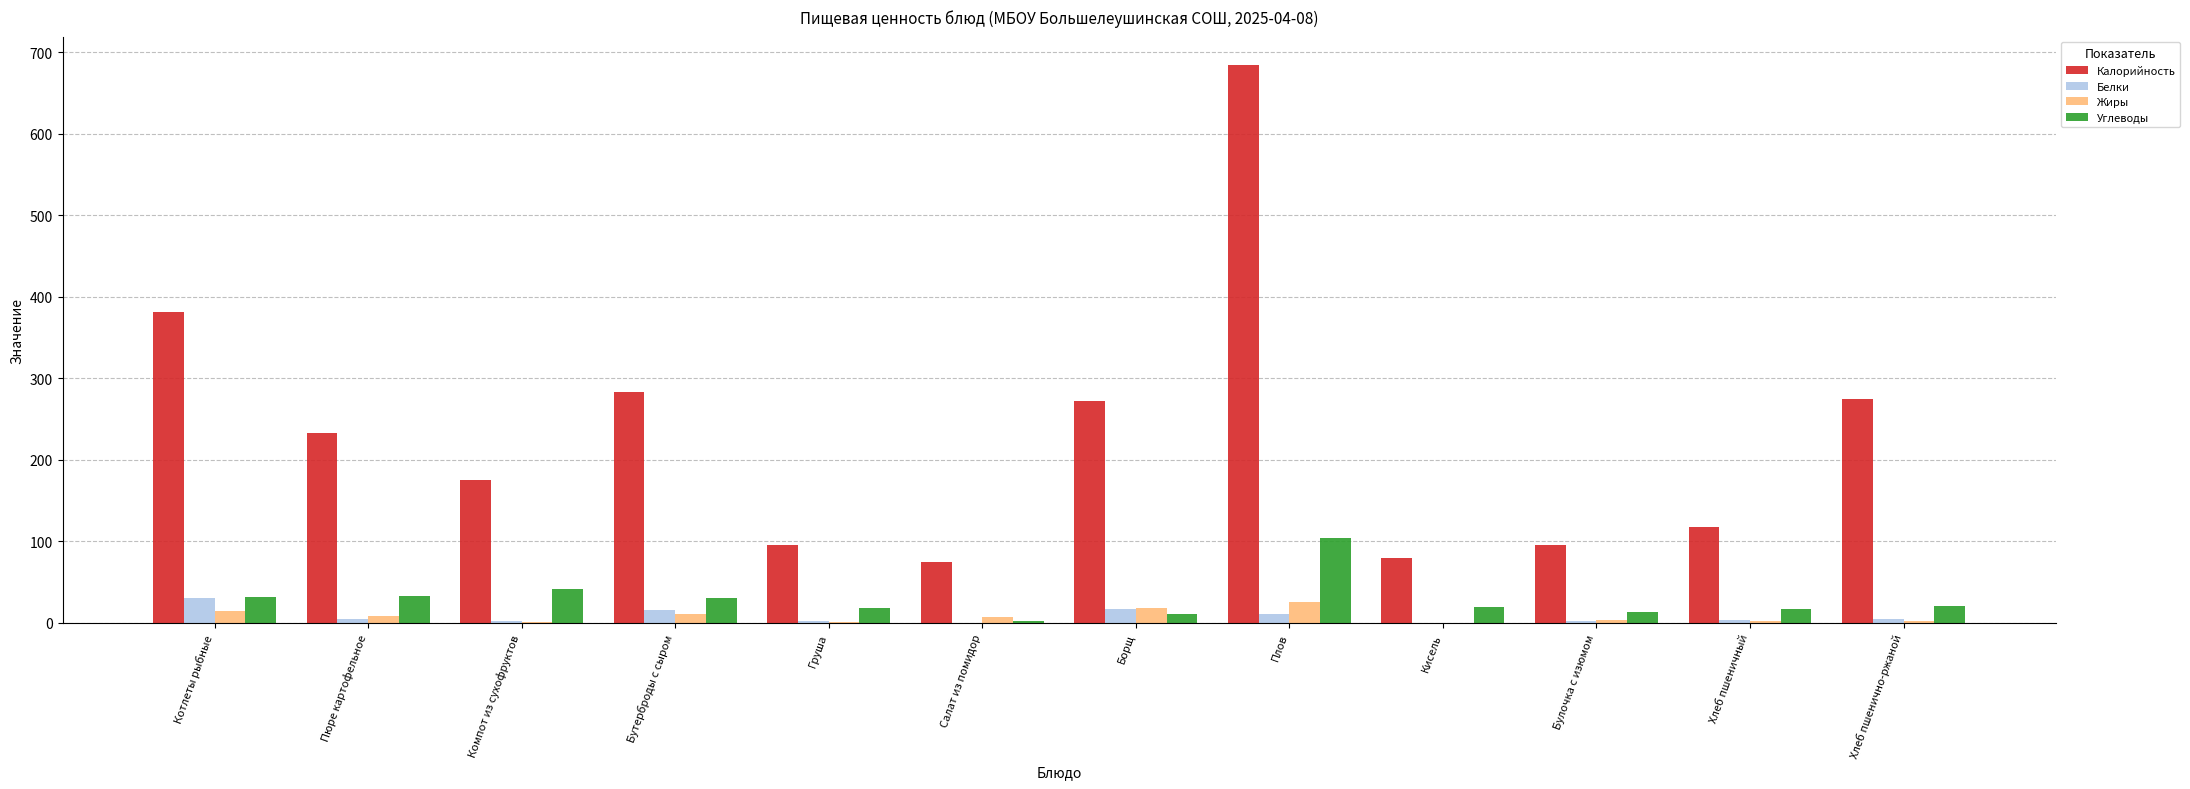

What are all the series names shown in the legend?

Калорийность, Белки, Жиры, Углеводы